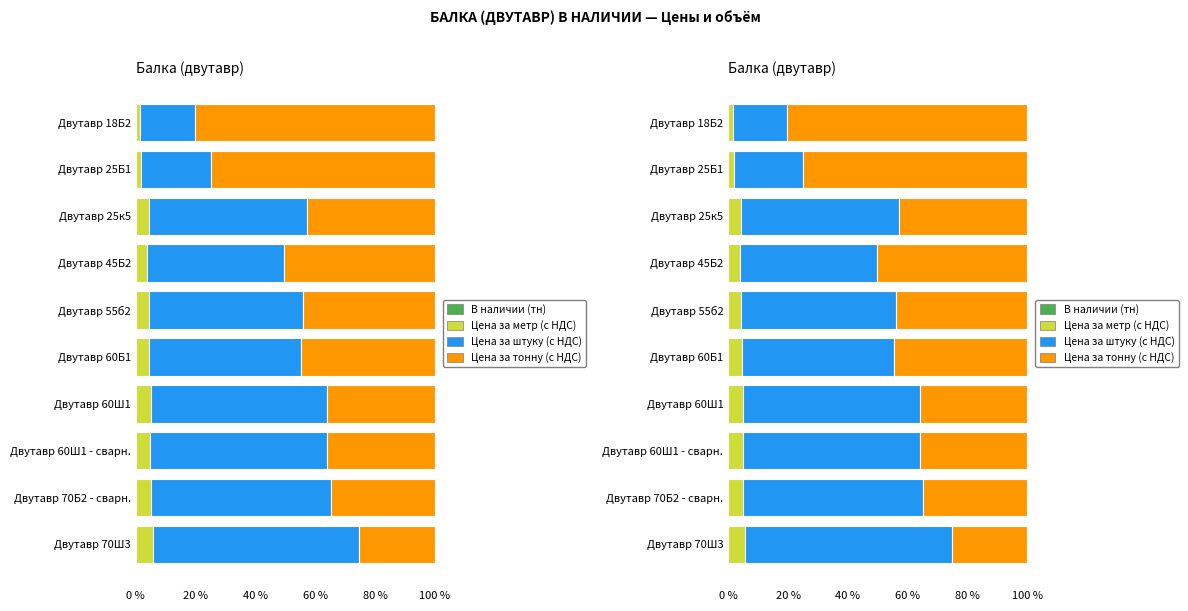

What is the spread (max minus min) of values at Двутавр 25Б1?

75.0